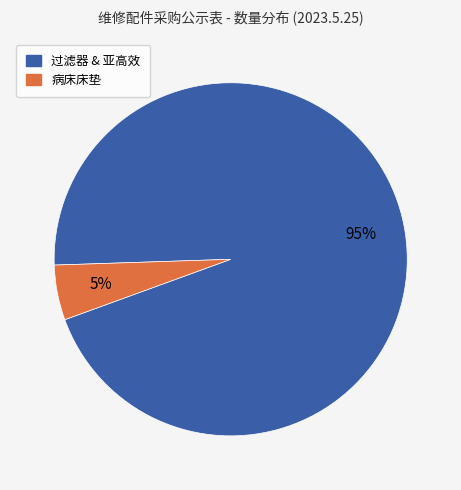

Does any single category account for the majority?

Yes